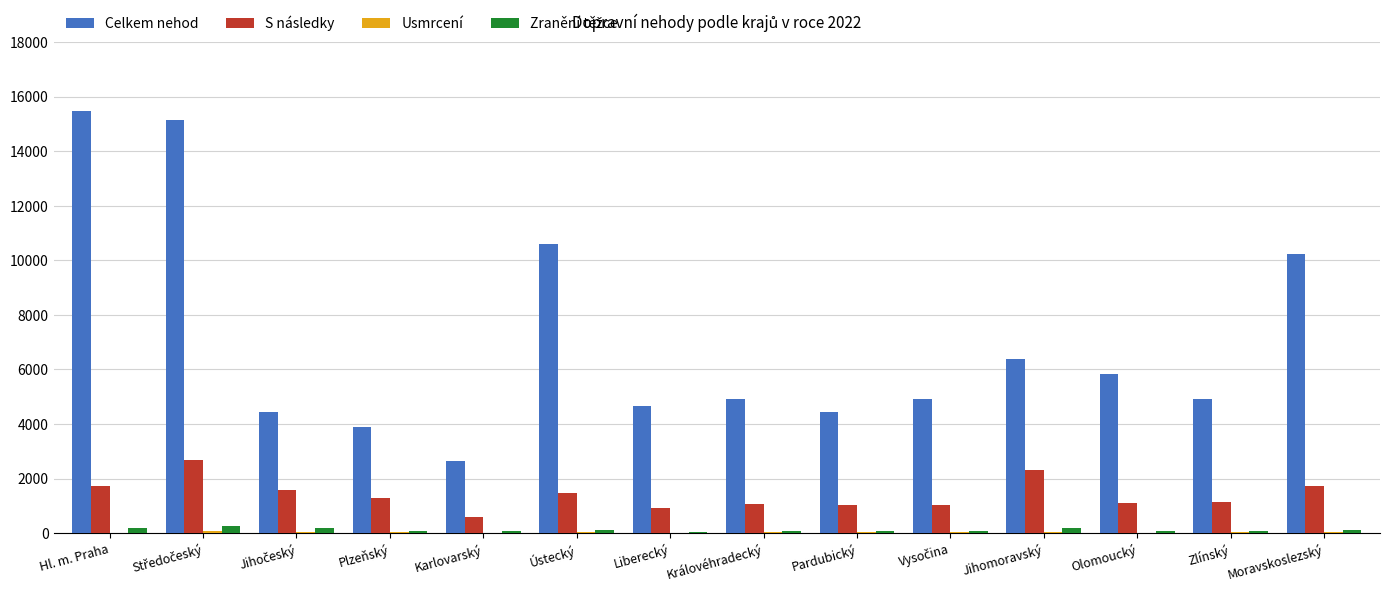

Which series has the largest total across all categories?

Celkem nehod